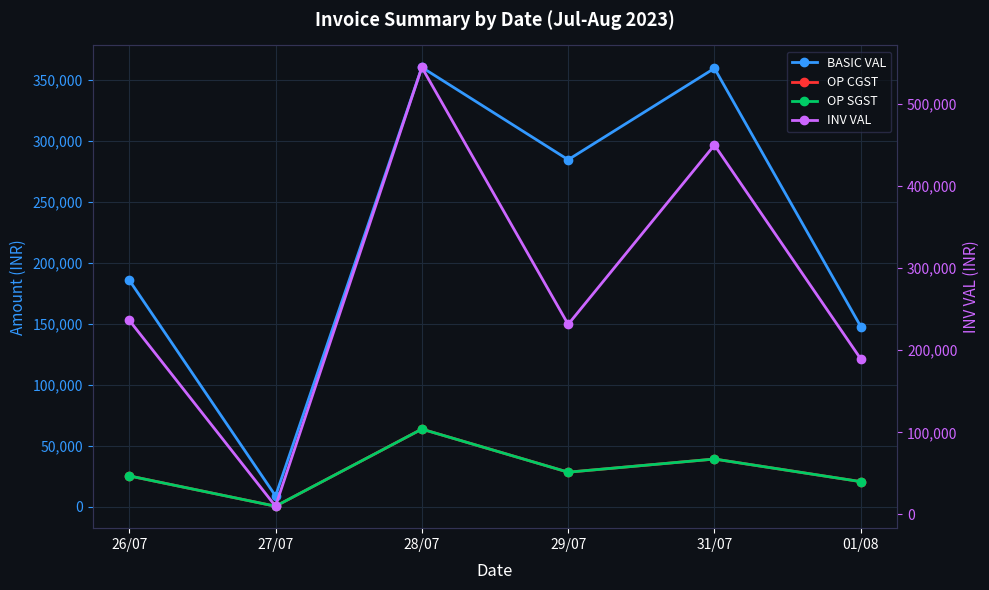

True or false: INV VAL and BASIC VAL intersect in this chart.

True